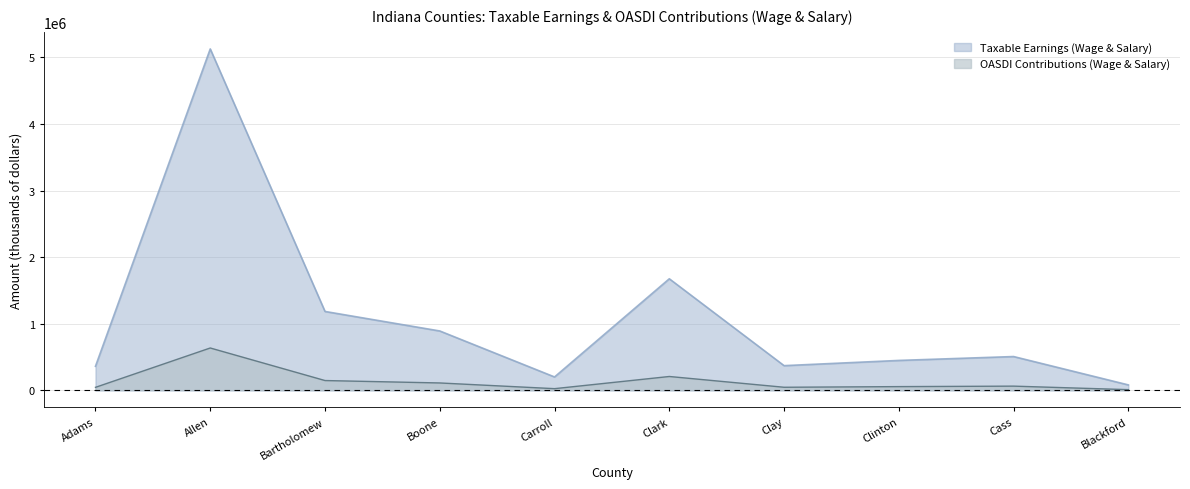

Rank the categories by OASDI Contributions (Wage & Salary) value from lowest to highest.

Blackford, Carroll, Adams, Clay, Clinton, Cass, Boone, Bartholomew, Clark, Allen